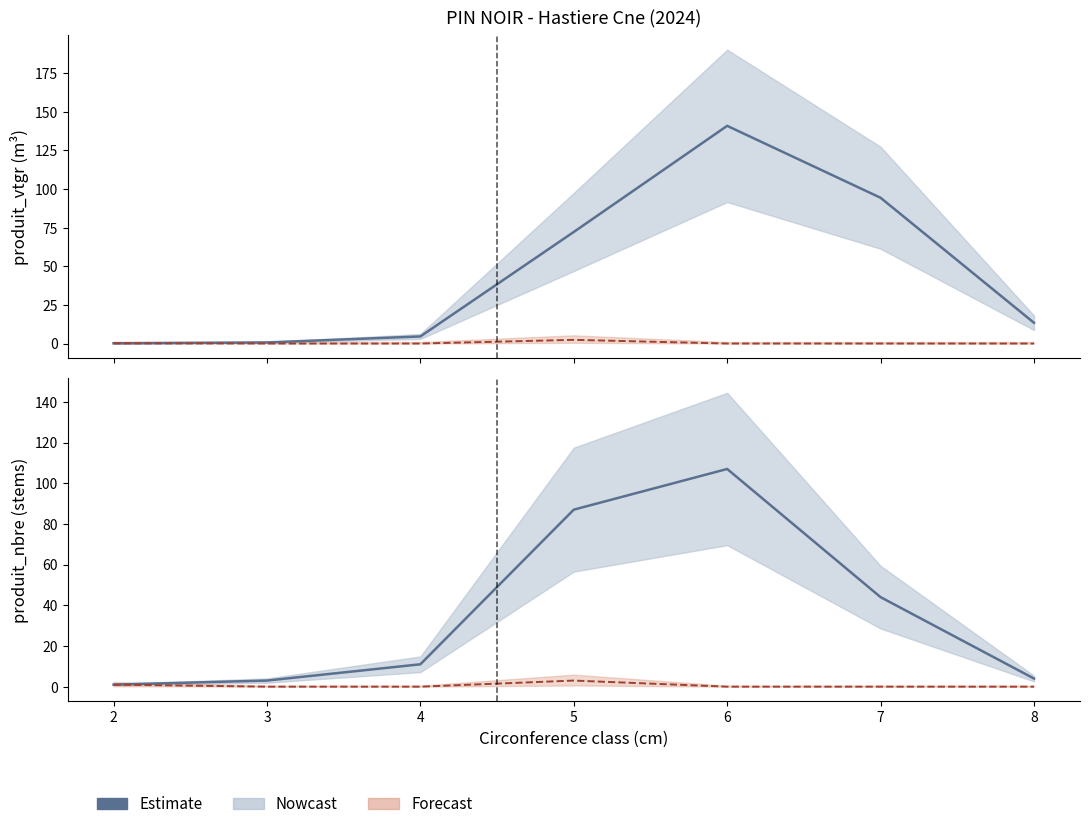

What is the difference between the maximum and minimum values?

106